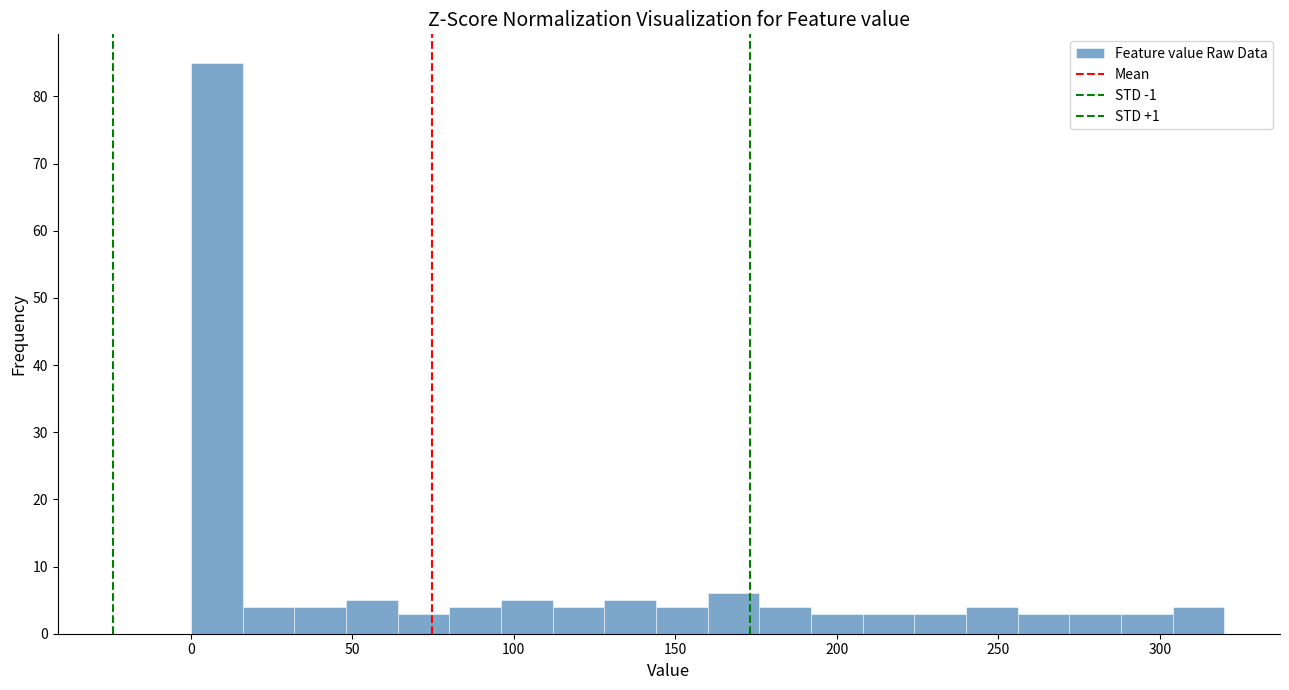

Read against the x-axis, roughly where is the centre of the tallest bar?

10